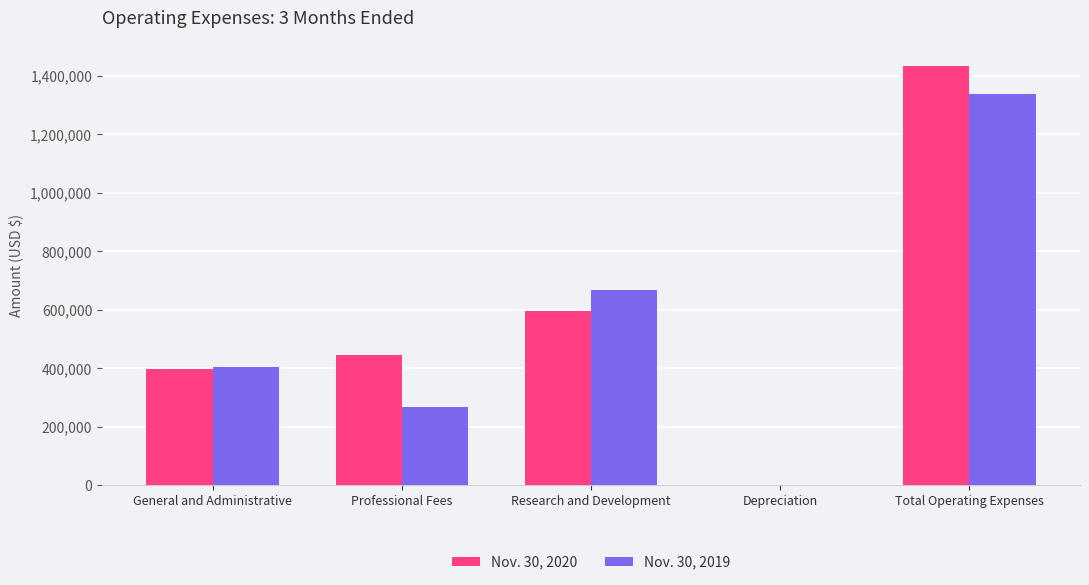

What is the total value across all series at Research and Development?

1261563